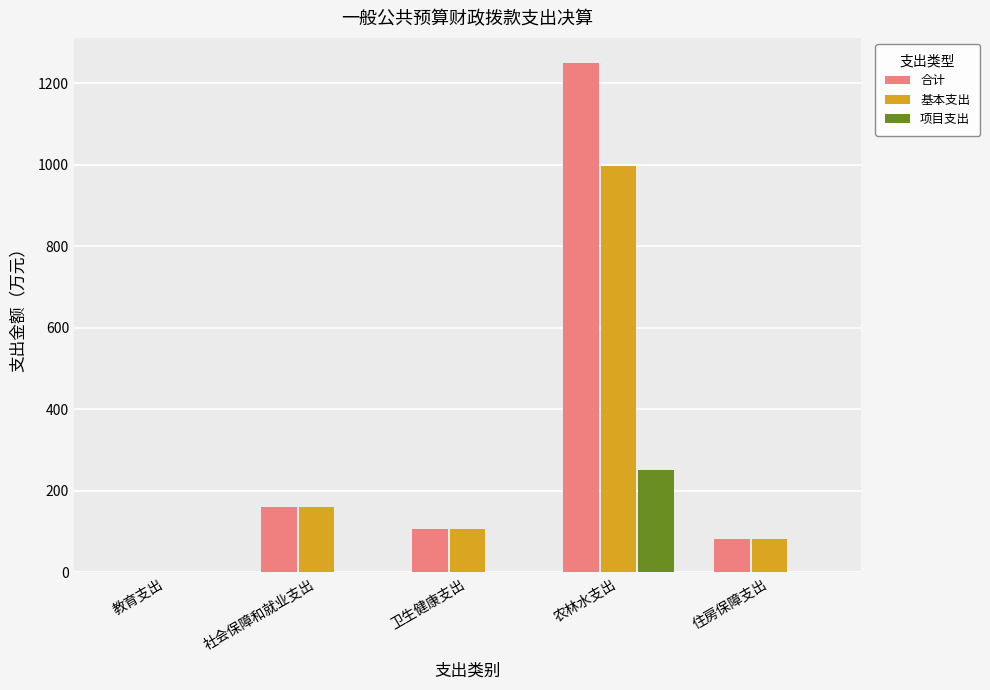

What is the maximum value for 基本支出?

996.8